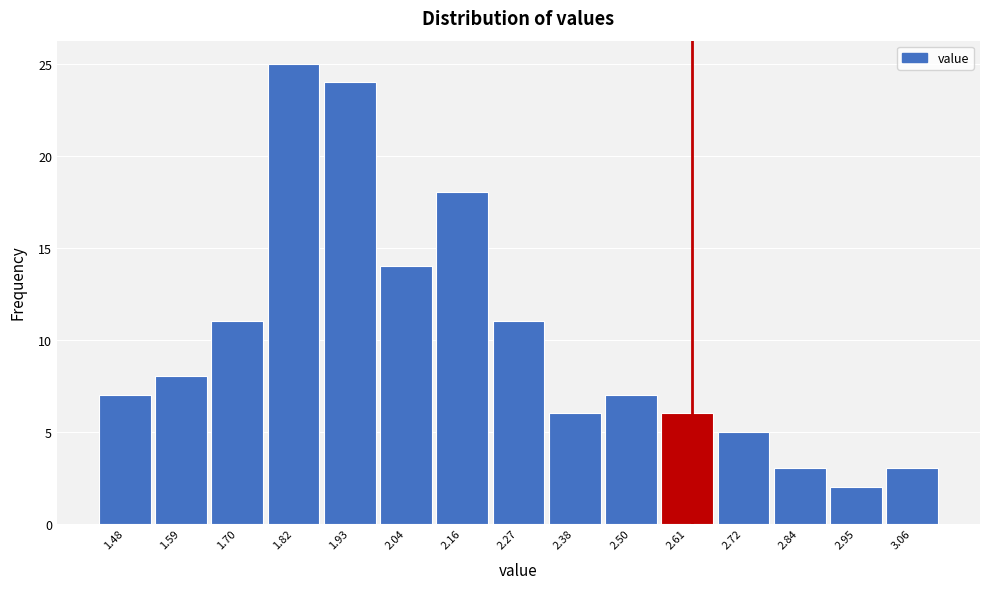

Over which range of the x-axis is the bar tallest?

1.76 to 1.88